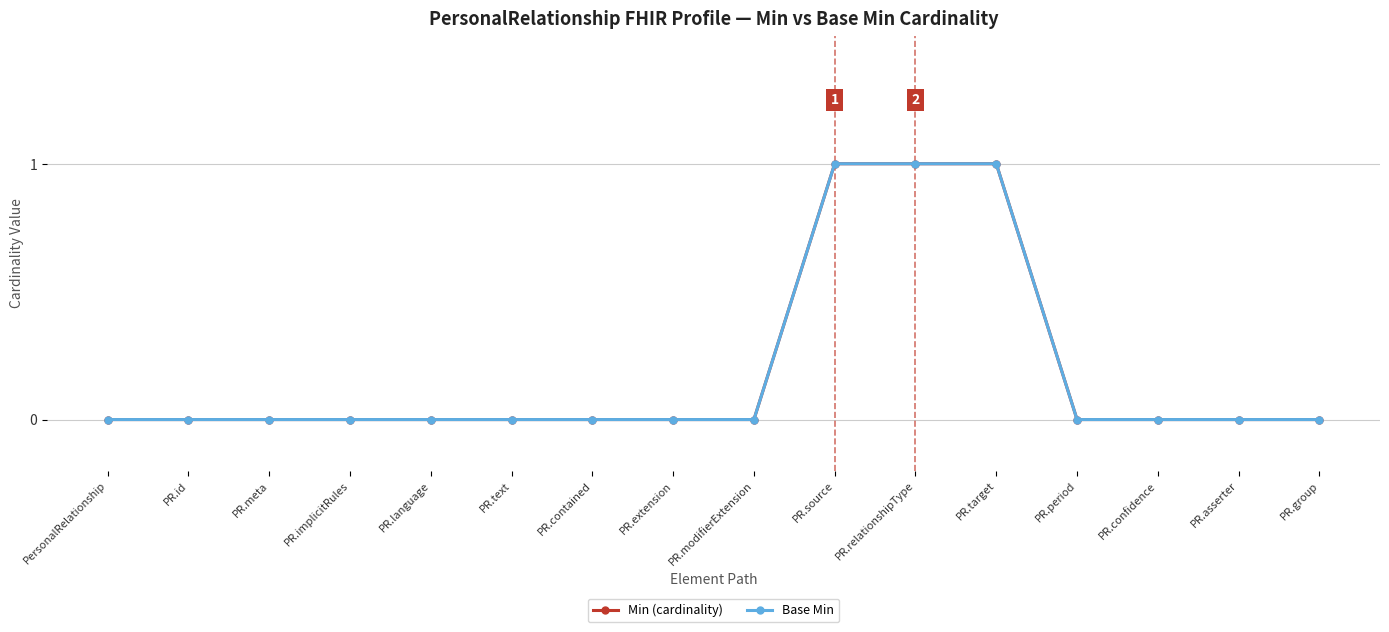

Does the chart have visible grid lines?

Yes